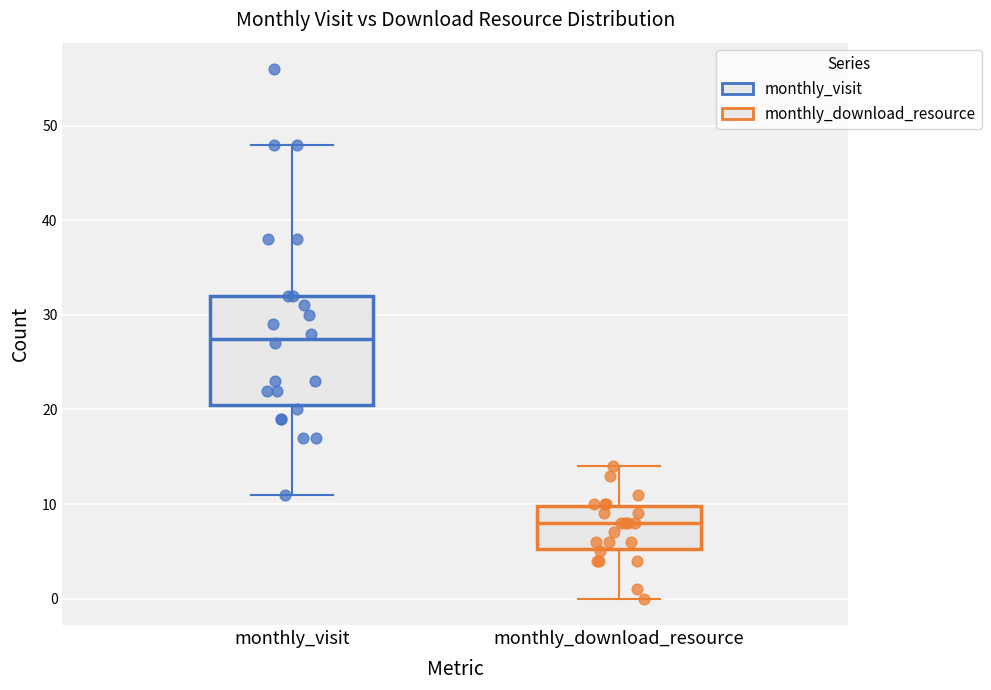

Reading left to right, read every box against the y-axis: the position of its median line, the range the box covers, and the ends of its whiskers. The values are not printed on the chart, so give them approximately, as read against the axis.

monthly_visit: median 28, box 21 to 32, whiskers 11 to 48
monthly_download_resource: median 8, box 5 to 10, whiskers 0 to 14